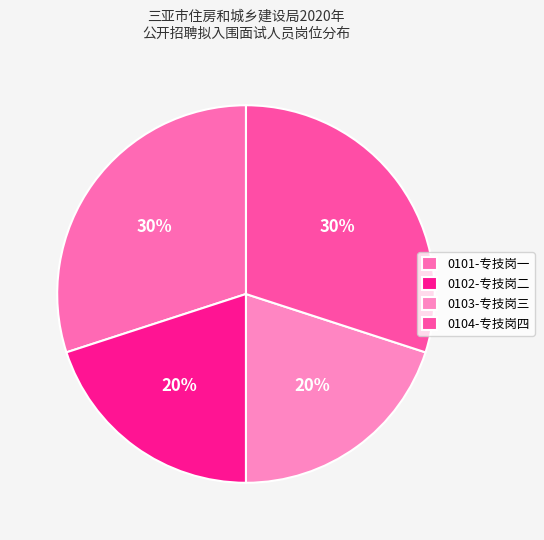

To the nearest percent, what is the combined percentage of 0102-专技岗二 and 0103-专技岗三?

40%